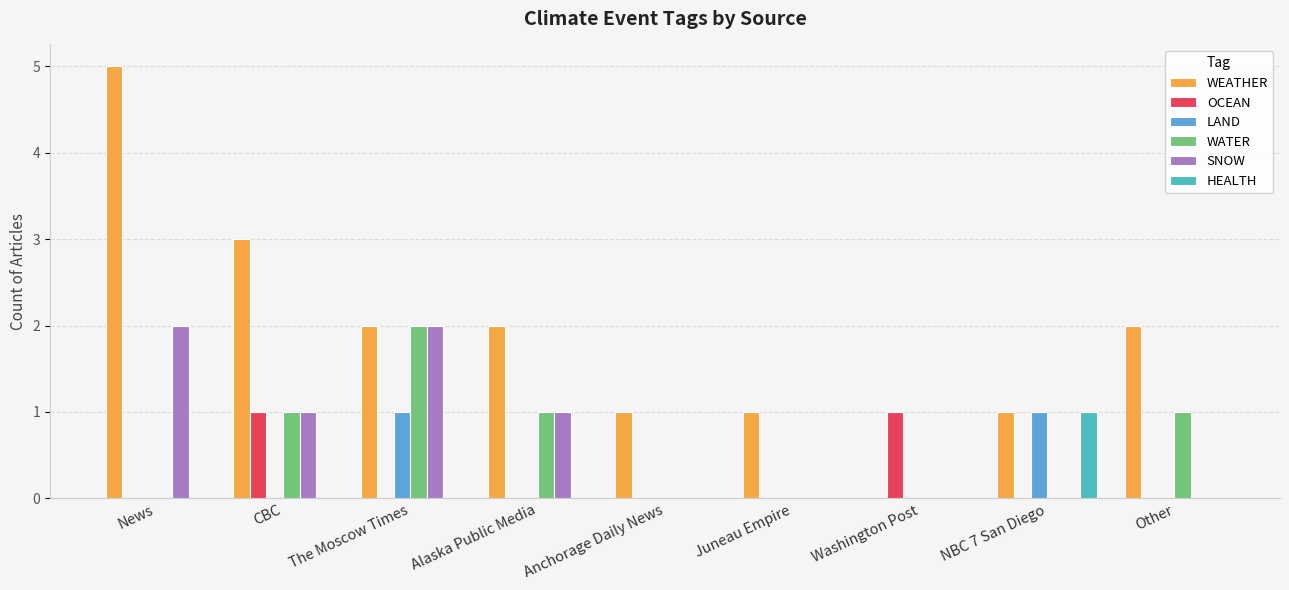

What is the total value across all series at Anchorage Daily News?

1